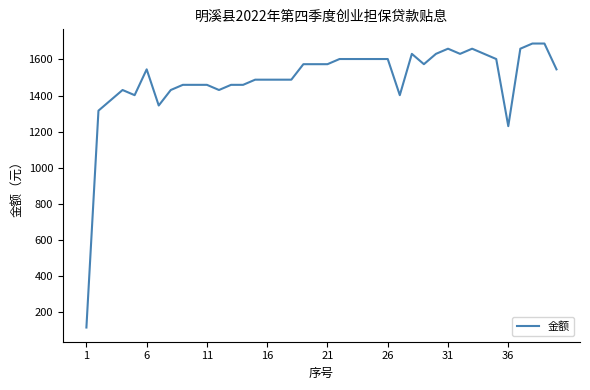

How many distinct data groups are displayed?

1